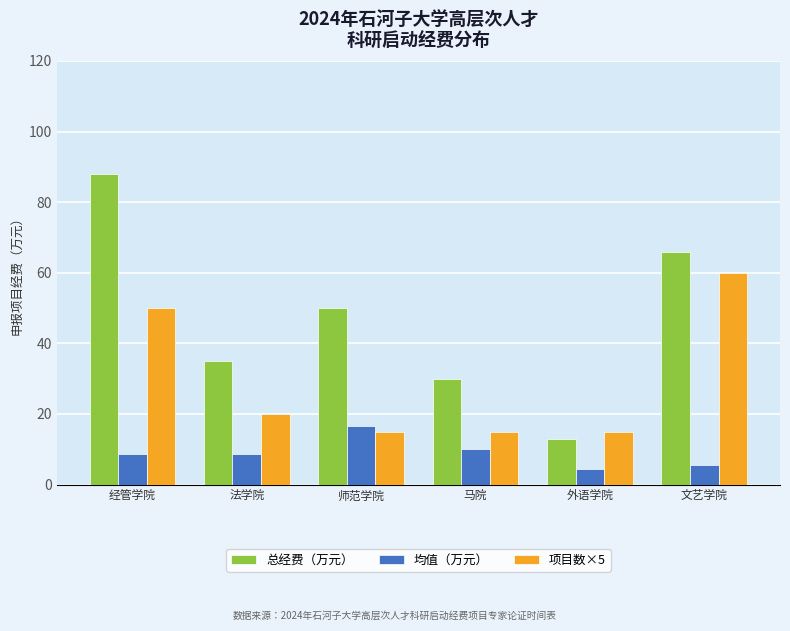

What is the spread (max minus min) of values at 马院?

20.0